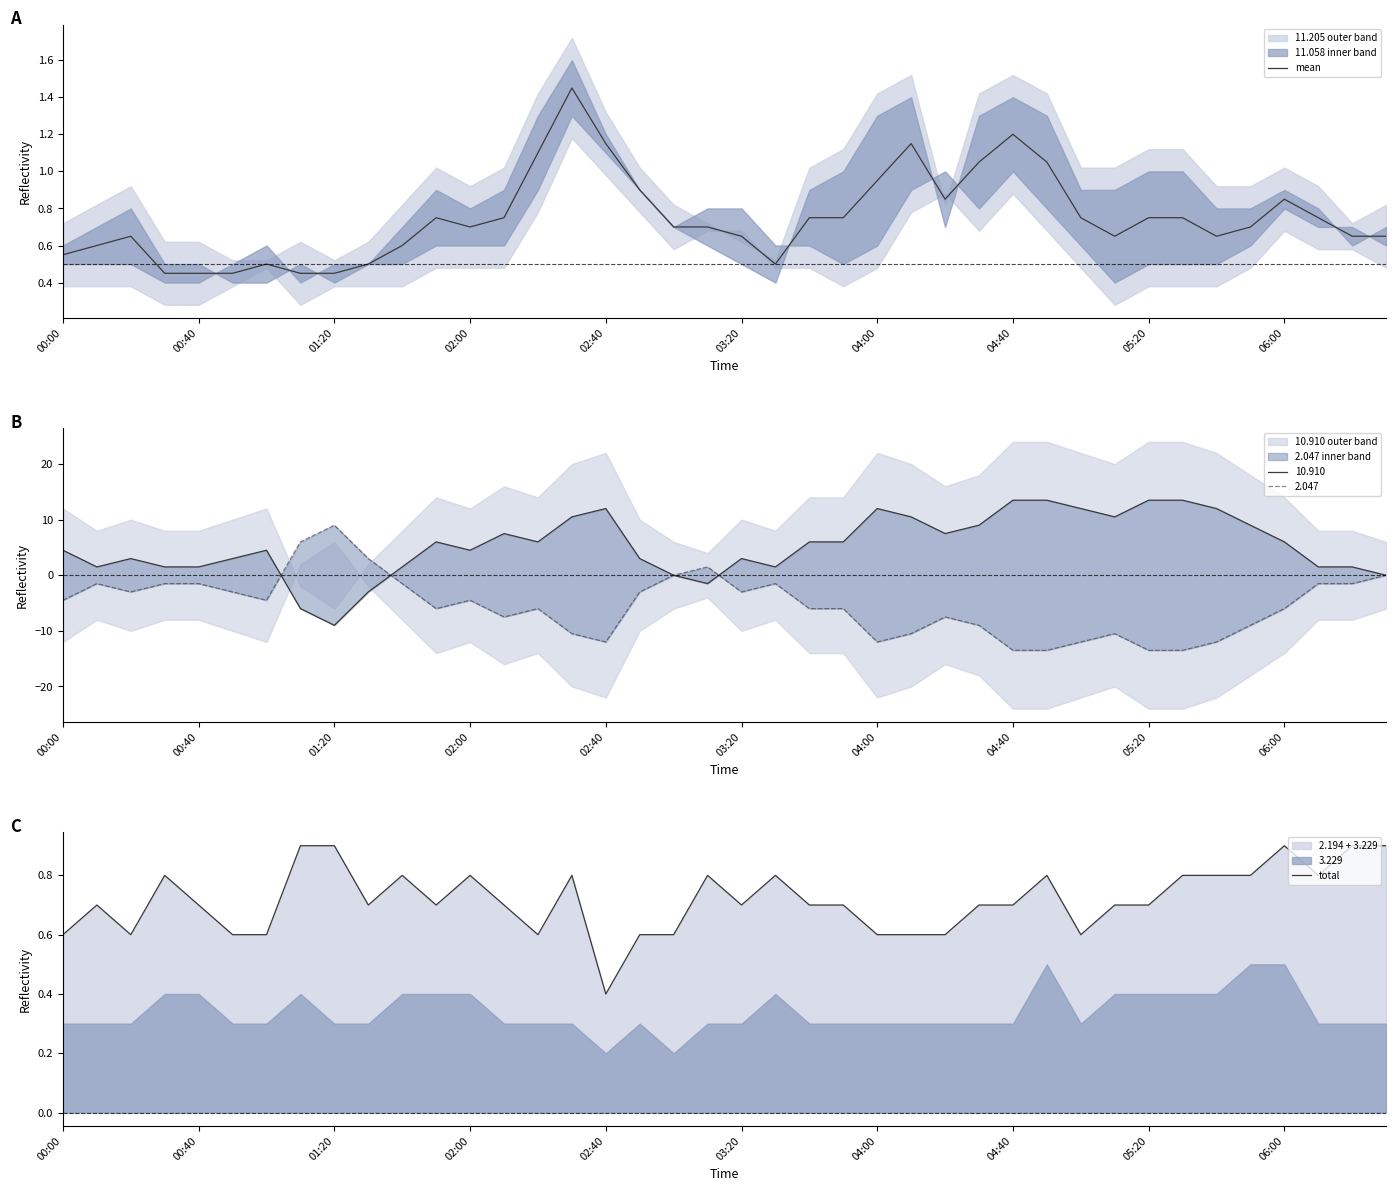

Which series has the widest spread of values?

mean